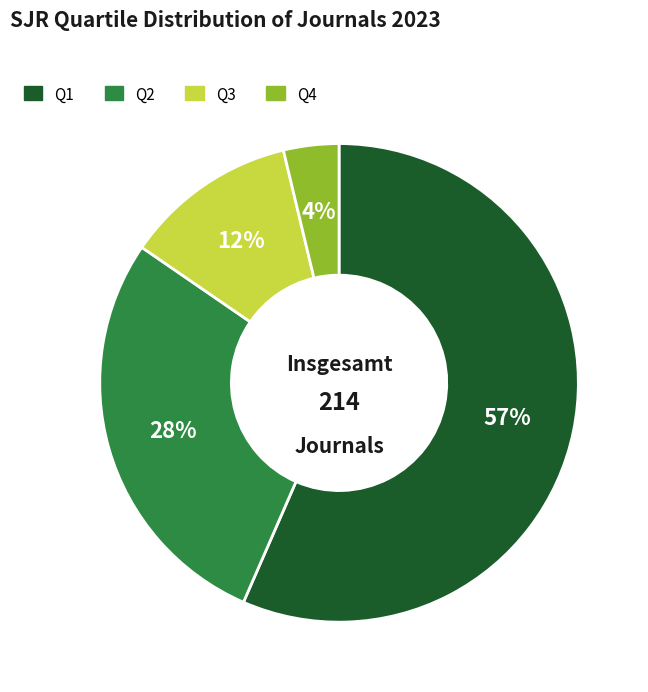

Between Q4 and Q1, which is larger?

Q1